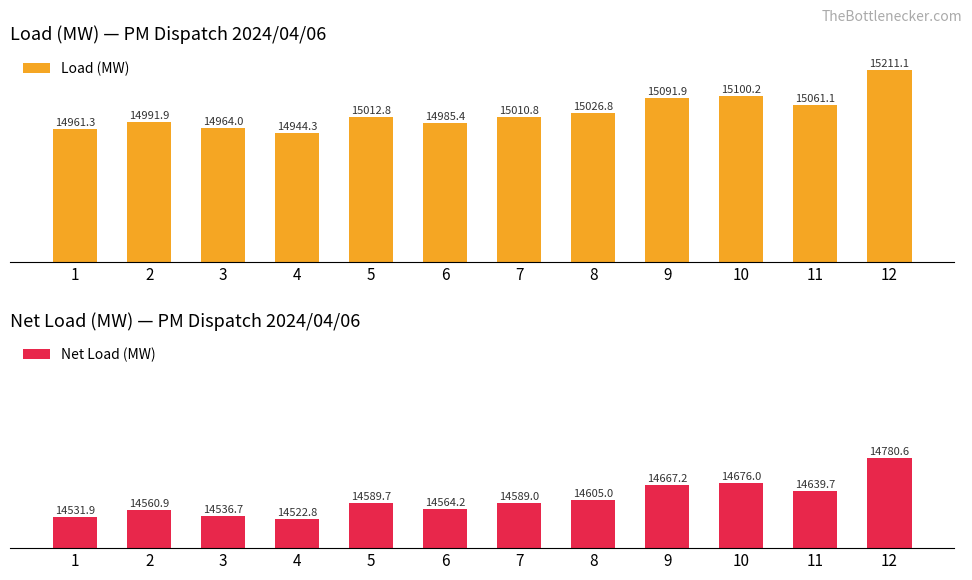

Which series has the widest spread of values?

Load (MW)